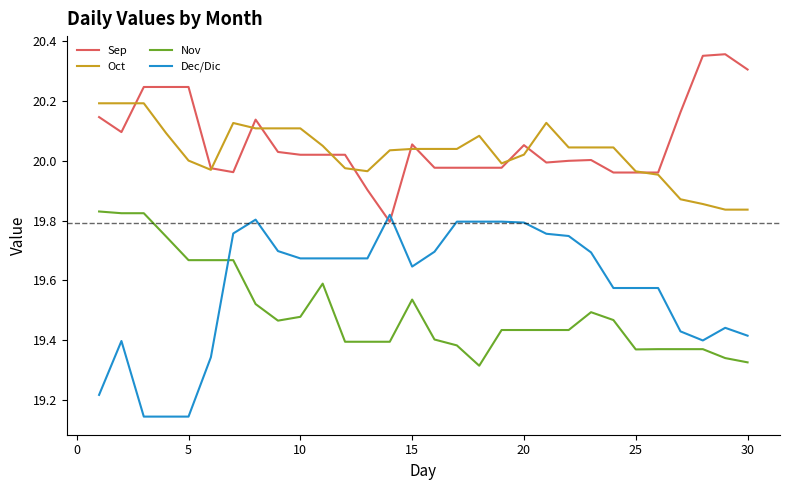

What are all the series names shown in the legend?

Sep, Oct, Nov, Dec/Dic